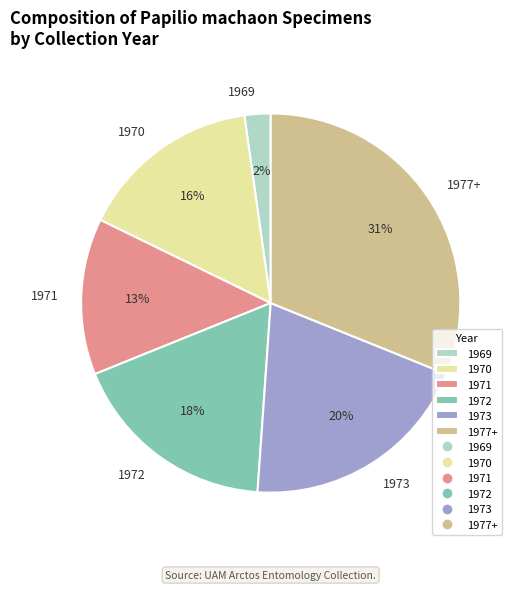

Is there any slice that represents more than half of the pie?

No